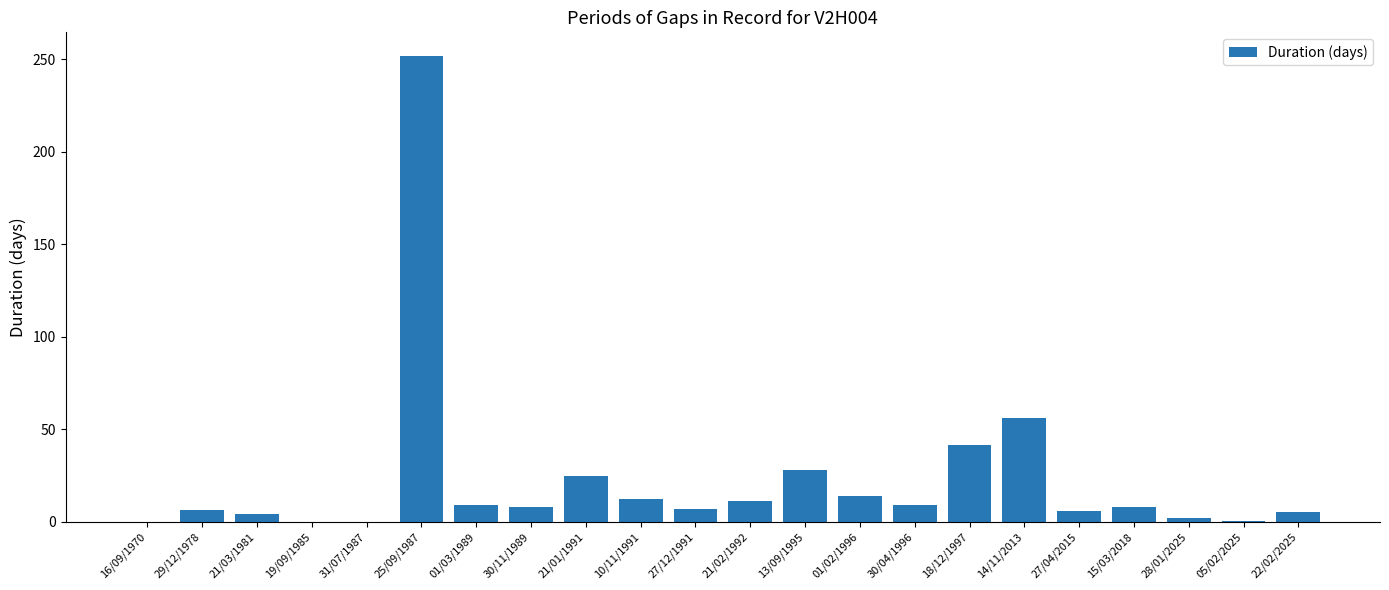

Approximately how many times larger is the value at 25/09/1987 compared to 18/12/1997?

6.1